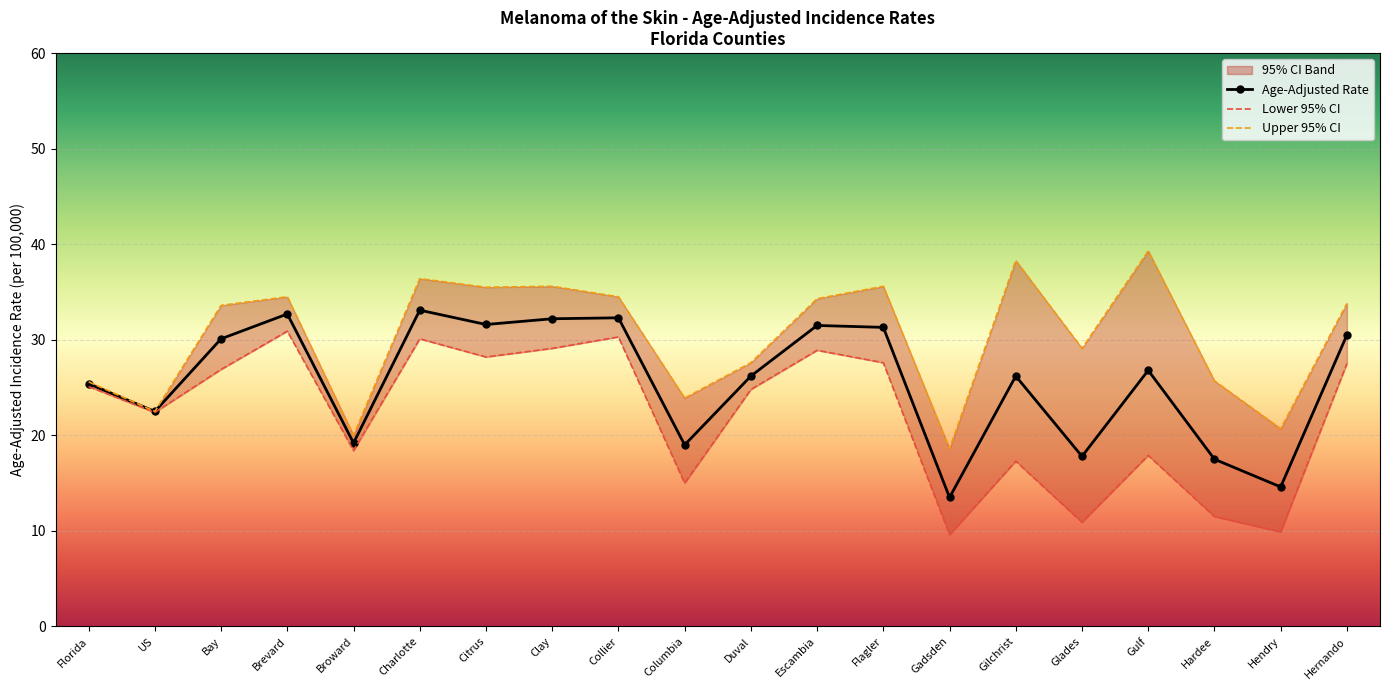

Reading left to right, extract all data points from this chart.

Age-Adjusted Rate: Florida=25.4	US=22.5	Bay=30.1	Brevard=32.7	Broward=19.2	Charlotte=33.1	Citrus=31.6	Clay=32.2	Collier=32.3	Columbia=19.0	Duval=26.2	Escambia=31.5	Flagler=31.3	Gadsden=13.5	Gilchrist=26.2	Glades=17.8	Gulf=26.8	Hardee=17.5	Hendry=14.6	Hernando=30.5
Lower 95% CI: Florida=25.1	US=22.4	Bay=26.9	Brevard=30.9	Broward=18.4	Charlotte=30.1	Citrus=28.2	Clay=29.1	Collier=30.3	Columbia=15.0	Duval=24.8	Escambia=28.9	Flagler=27.6	Gadsden=9.6	Gilchrist=17.3	Glades=10.9	Gulf=17.9	Hardee=11.5	Hendry=9.9	Hernando=27.5
Upper 95% CI: Florida=25.6	US=22.5	Bay=33.6	Brevard=34.5	Broward=20.0	Charlotte=36.4	Citrus=35.5	Clay=35.6	Collier=34.5	Columbia=23.9	Duval=27.6	Escambia=34.3	Flagler=35.6	Gadsden=18.6	Gilchrist=38.3	Glades=29.1	Gulf=39.3	Hardee=25.7	Hendry=20.7	Hernando=33.8